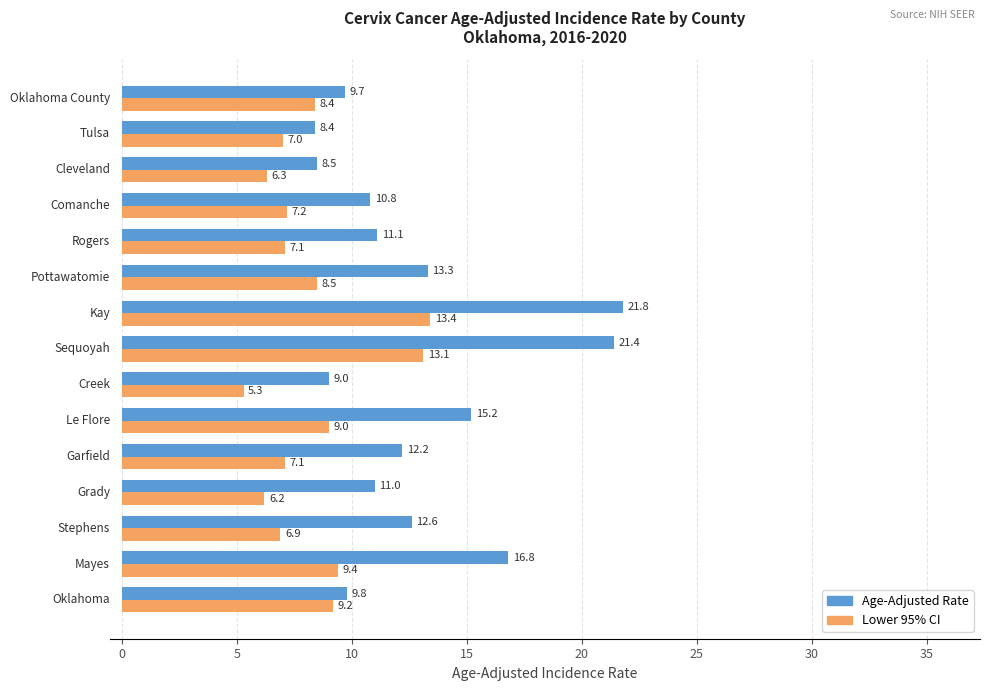

What is the smallest value displayed?

5.3